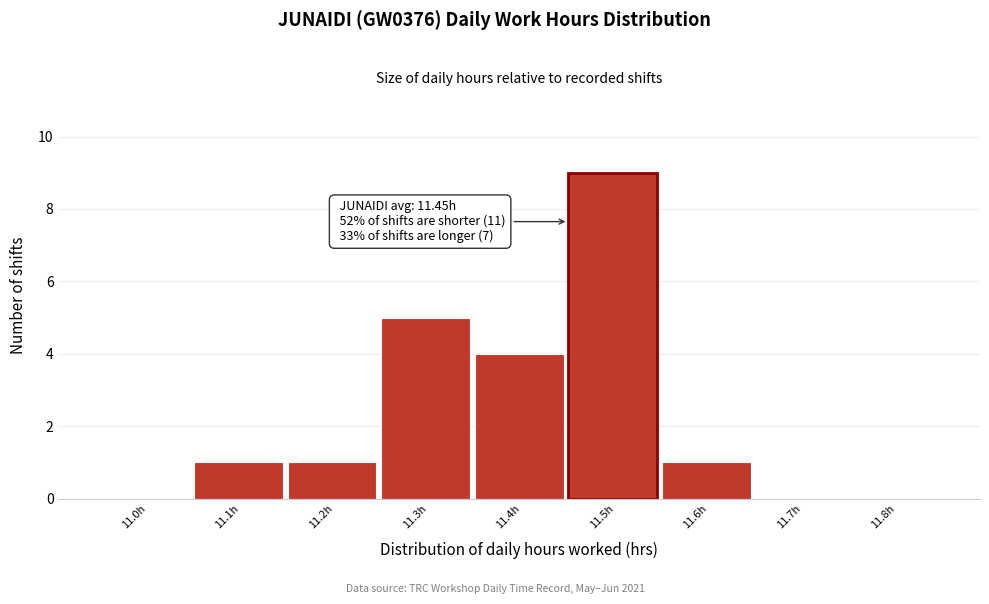

Reading right to left, list all the values displayed in this chart.

11.8h=0	11.7h=0	11.6h=1	11.5h=9	11.4h=4	11.3h=5	11.2h=1	11.1h=1	11.0h=0